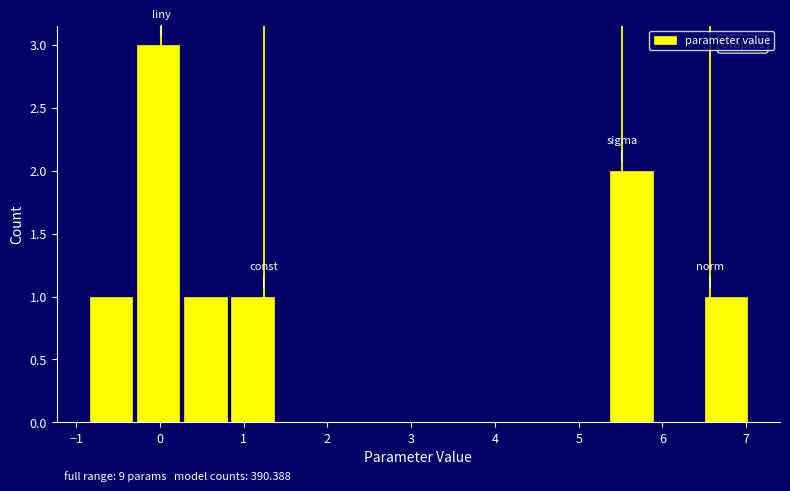

Over which range of the x-axis is the bar tallest?

-0.3 to 0.3